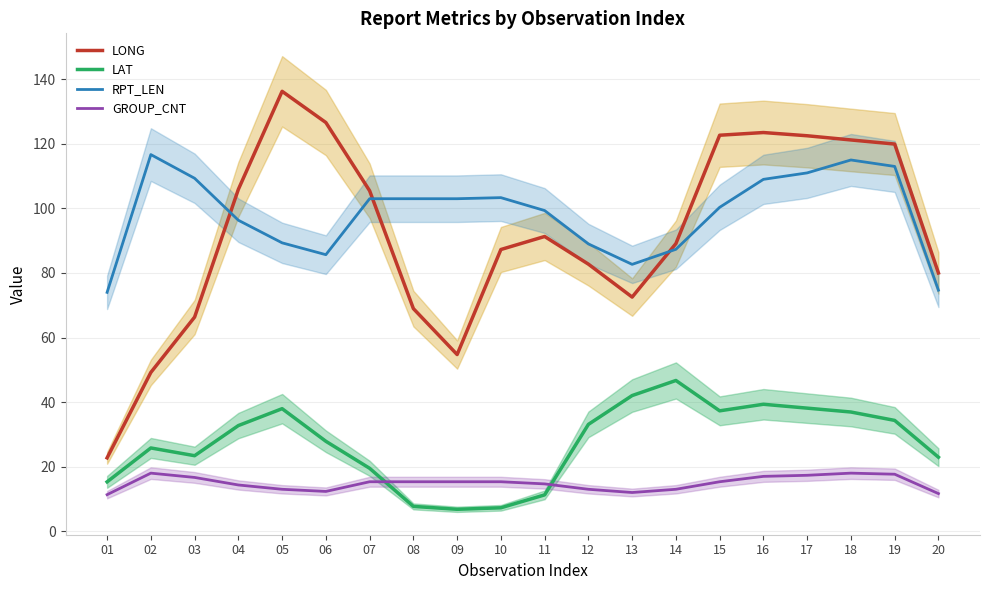

What is the spread (max minus min) of values at 03?

92.7